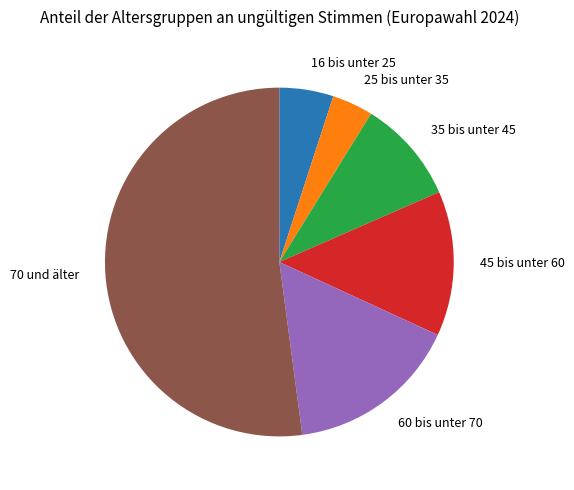

True or false: 16 bis unter 25 accounts for 5% of the total.

True